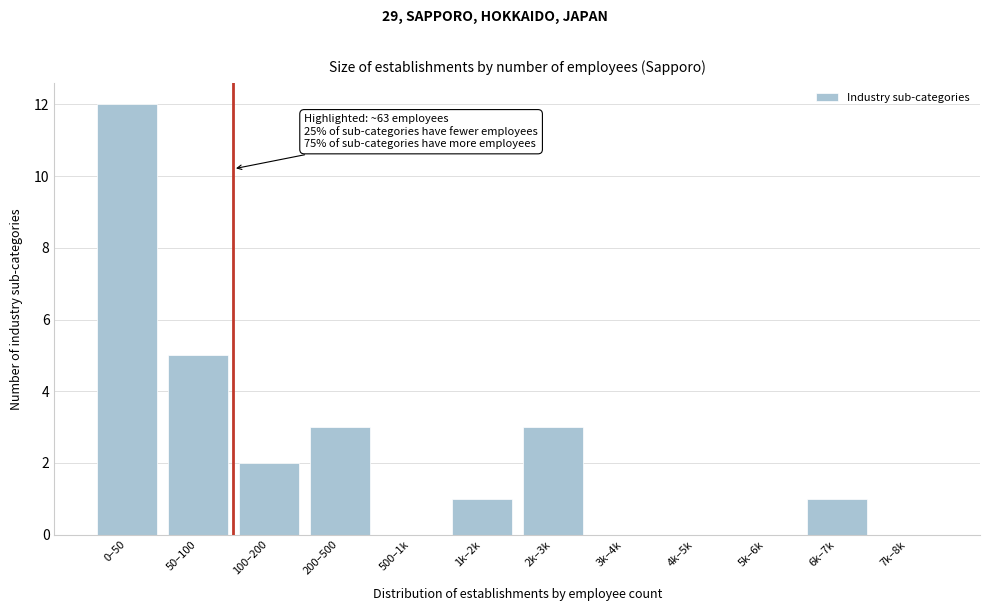

Reading left to right, transcribe all the data shown in this chart.

0–50=12	50–100=5	100–200=2	200–500=3	500–1k=0	1k–2k=1	2k–3k=3	3k–4k=0	4k–5k=0	5k–6k=0	6k–7k=1	7k–8k=0